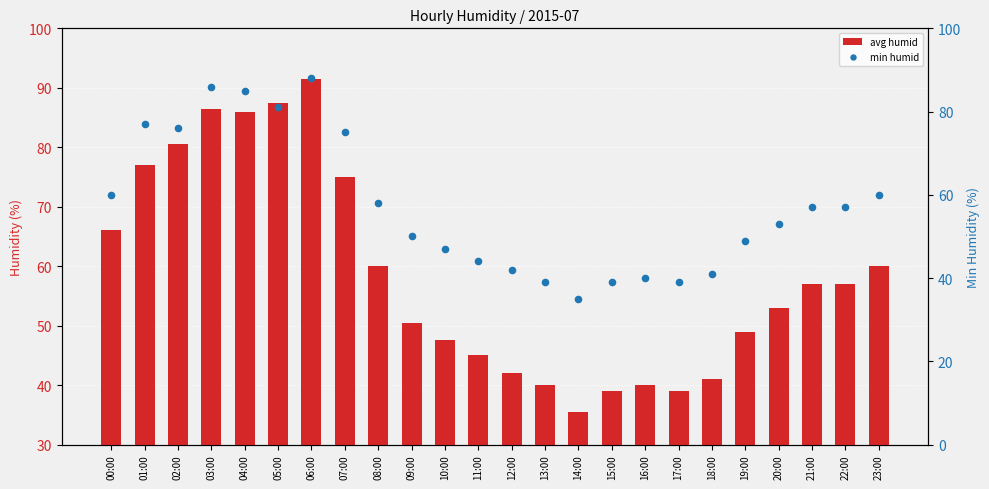

What is the total value across all series at 02:00?

156.5